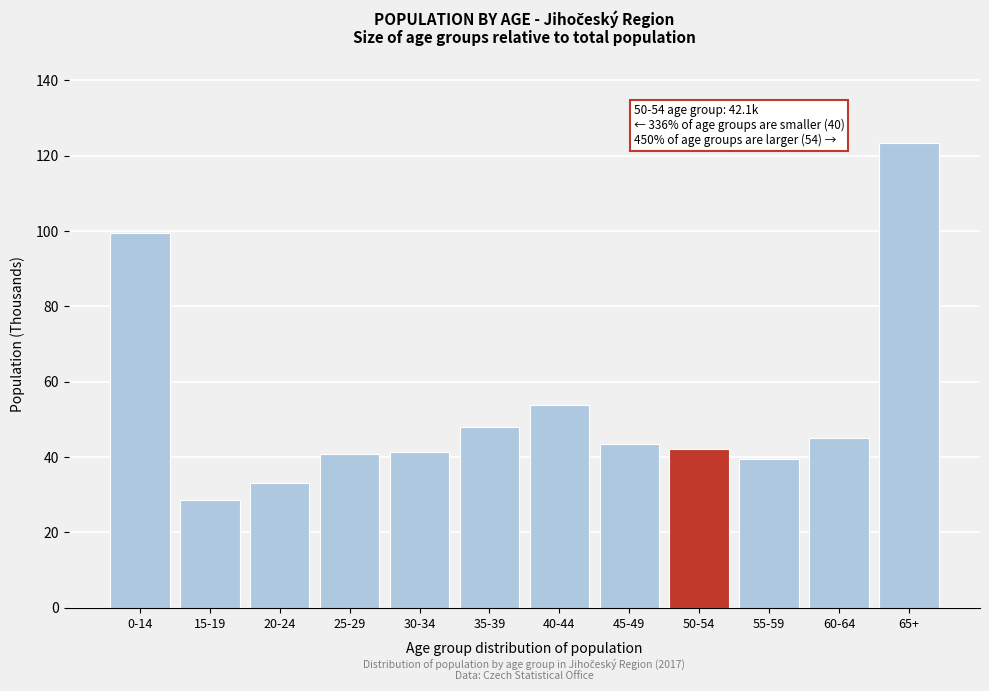

Reading left to right, extract all data points from this chart.

0-14=99.5	15-19=28.7	20-24=33.1	25-29=40.7	30-34=41.5	35-39=48.1	40-44=53.9	45-49=43.4	50-54=42.1	55-59=39.5	60-64=45.0	65+=123.3